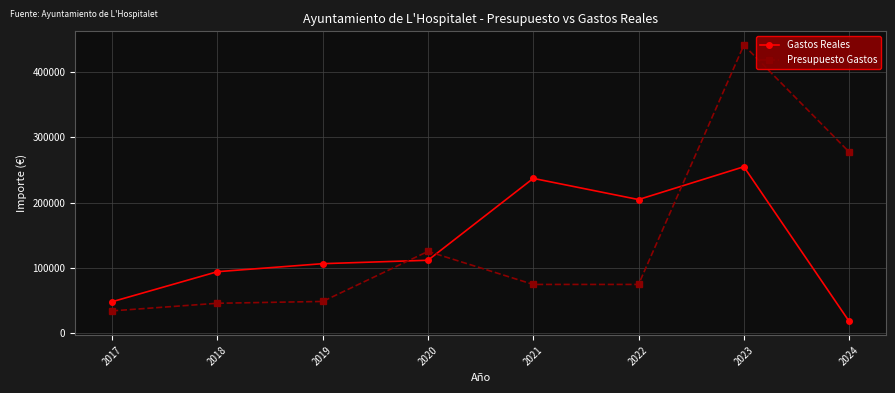

Between 2021 and 2023, which series saw the biggest shift?

Presupuesto Gastos